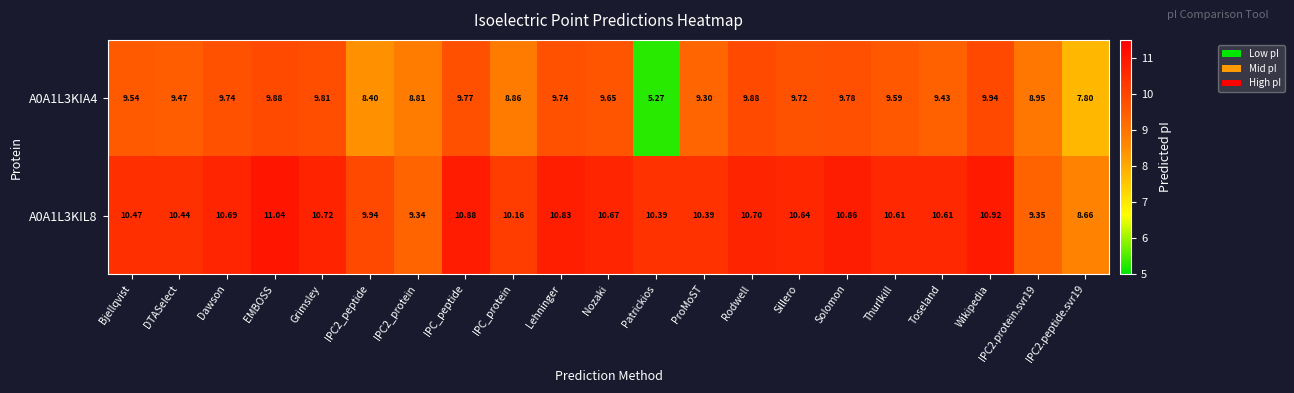

At which label does A0A1L3KIL8 first exceed 10?

Bjellqvist